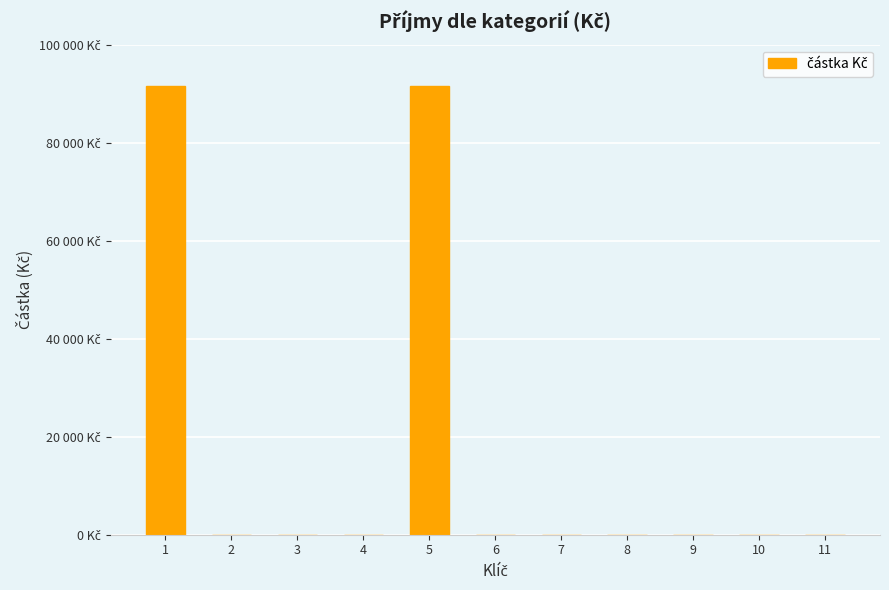

Are the bars horizontal?

No